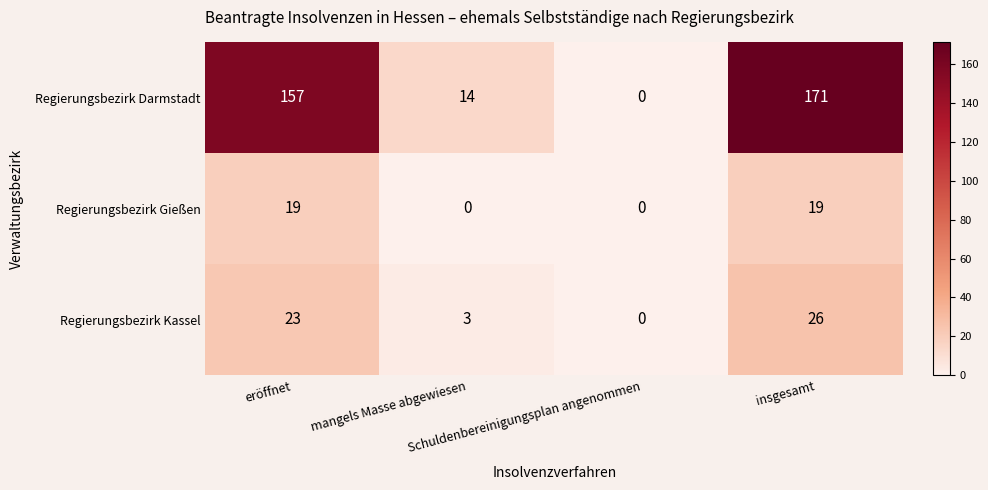

Which series changed the most between Schuldenbereinigungsplan angenommen and insgesamt?

Regierungsbezirk Darmstadt